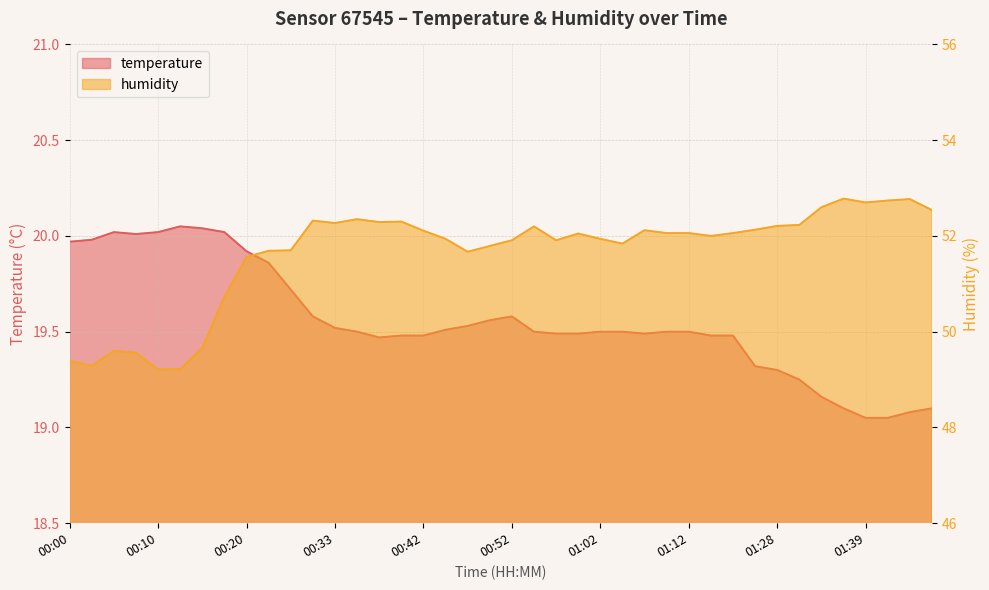

How many series are shown in this chart?

2